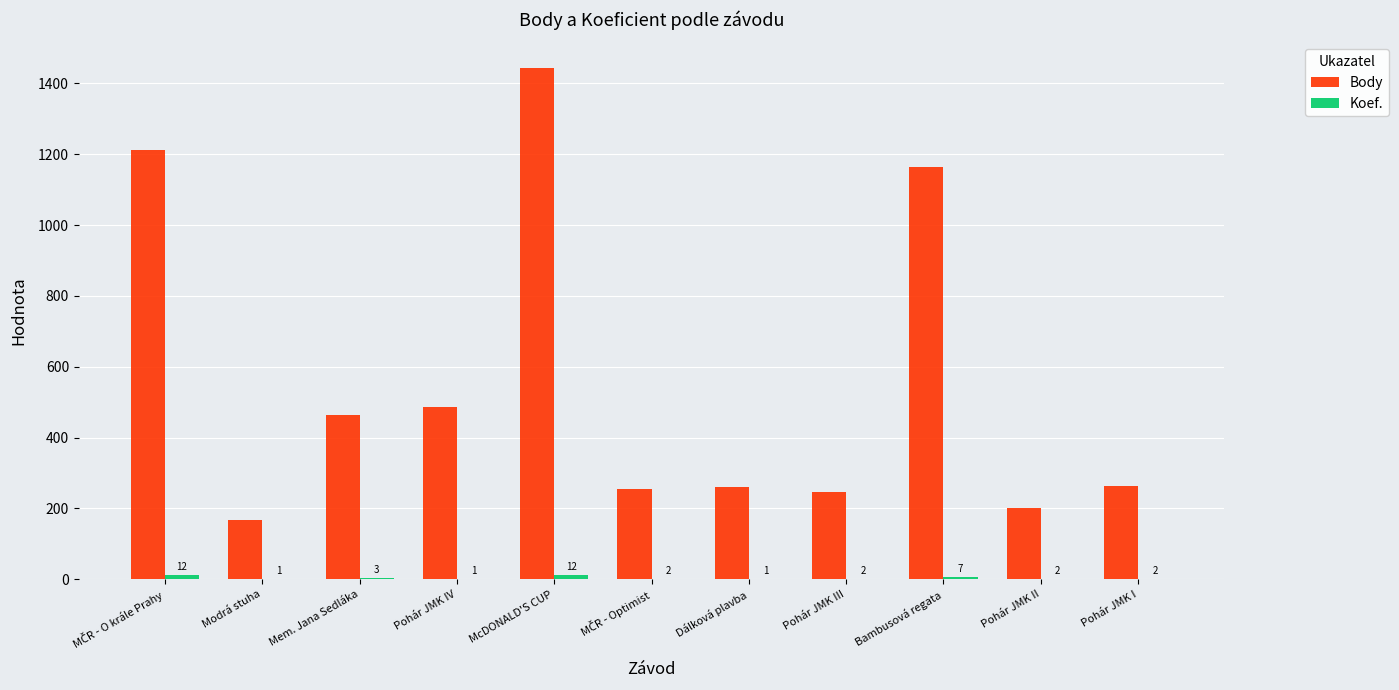

What is the maximum value shown in the chart?

1444